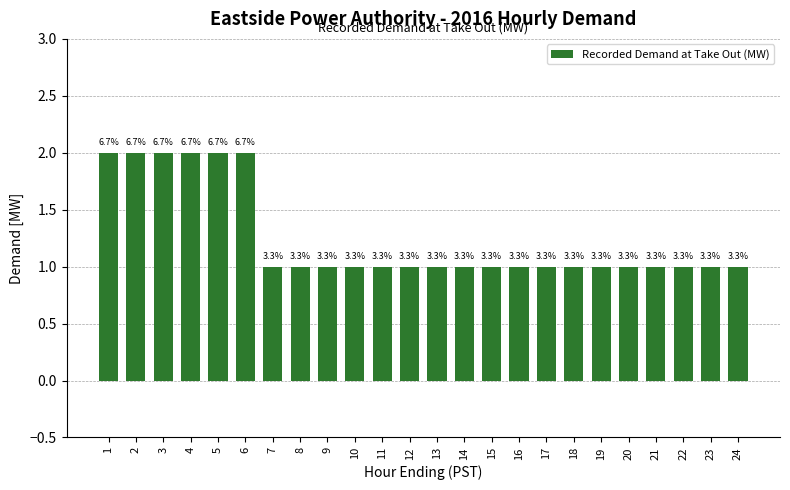

List the labels in order of value, largest first.

1, 2, 3, 4, 5, 6, 7, 8, 9, 10, 11, 12, 13, 14, 15, 16, 17, 18, 19, 20, 21, 22, 23, 24